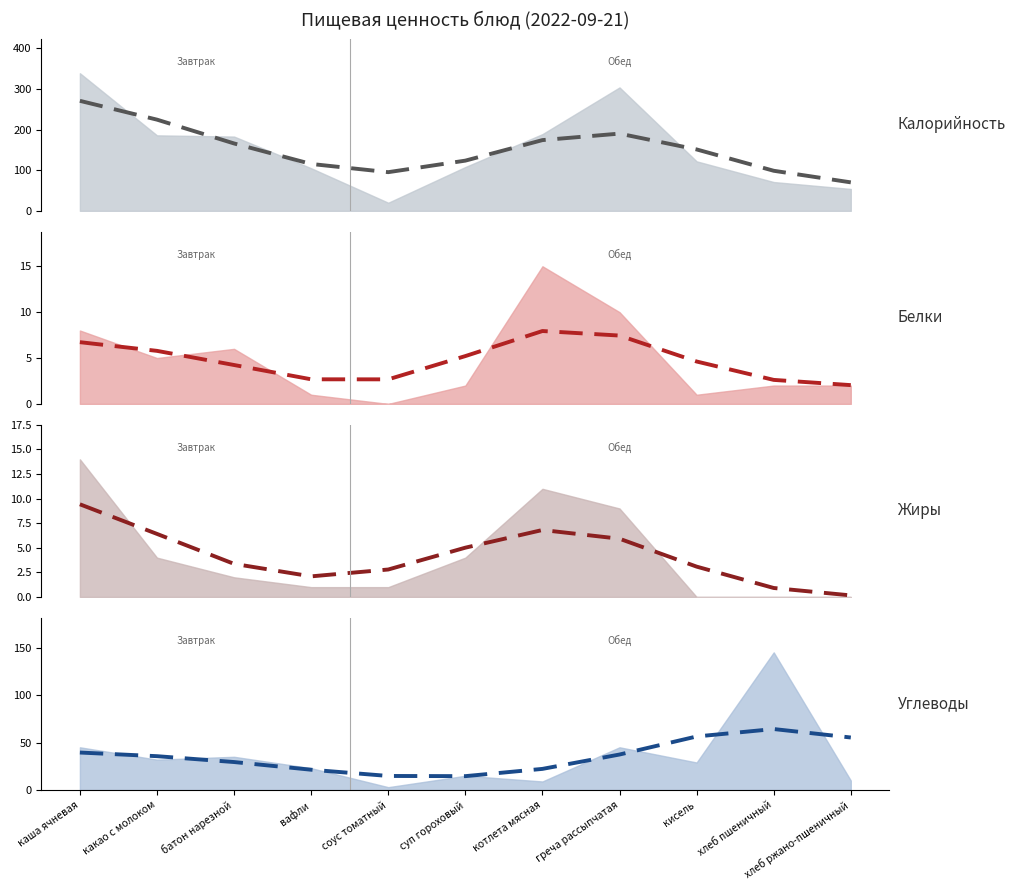

The Жиры (сглаж.) series shows 11.1 at котлета мясная. True or false?

False